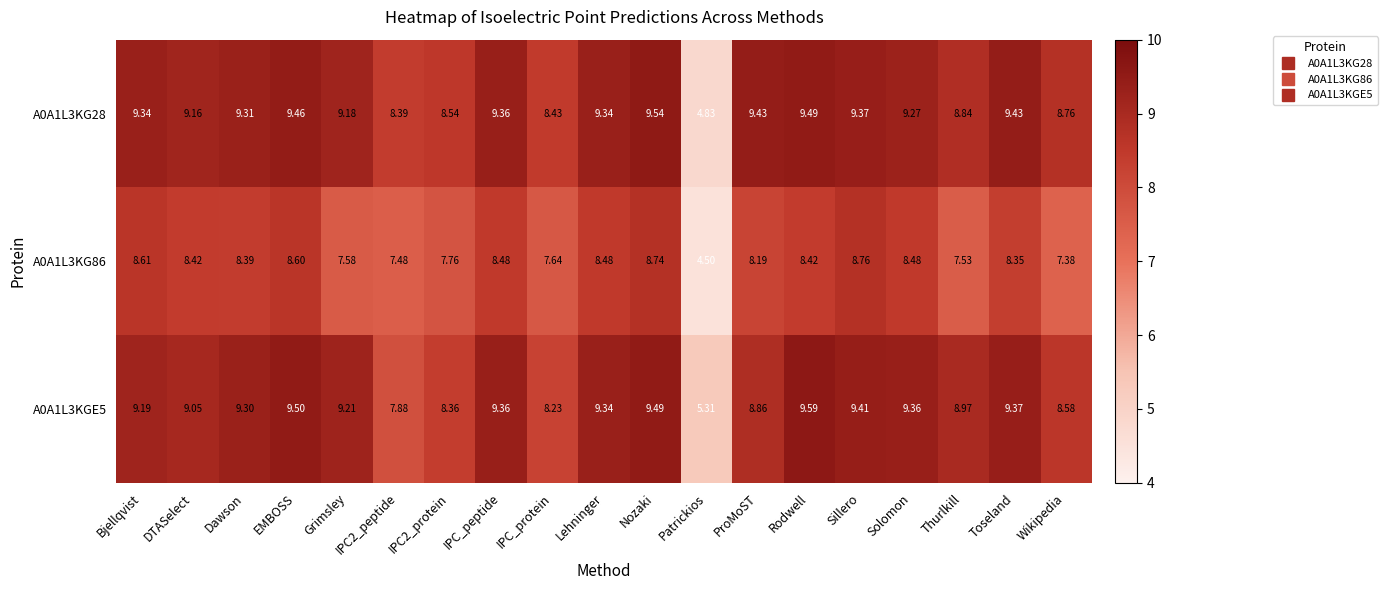

Count the number of data series in this chart.

3